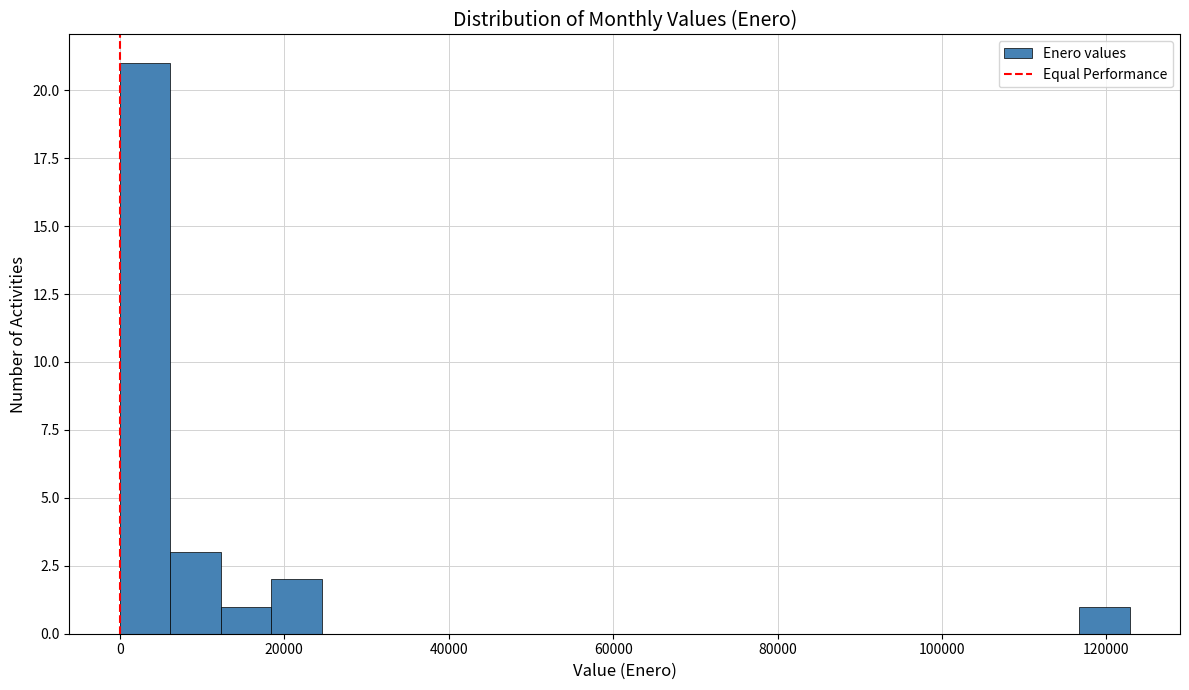

Around what value on the x-axis is the tallest bar? Give the approximate position of its centre, as read against the axis.

4000